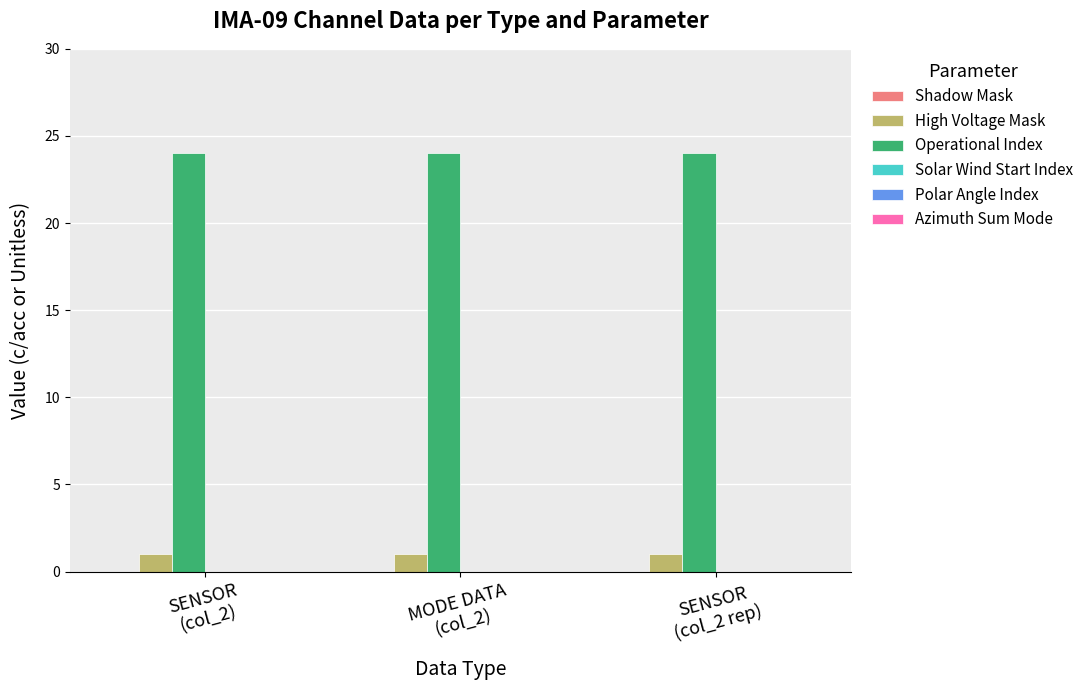

At how many categories does at least one series exceed 11?

3